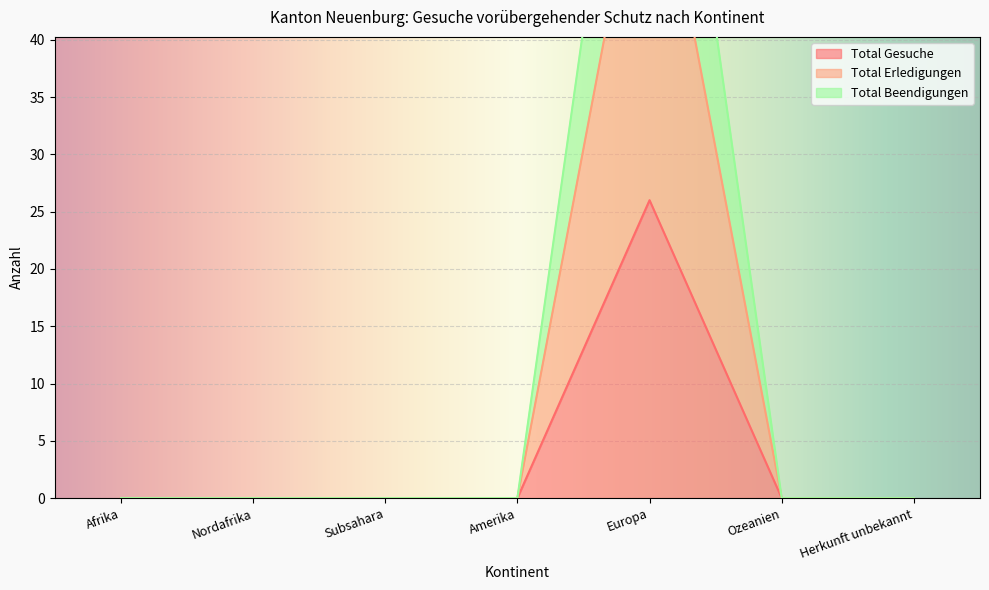

List the series in order of their peak value, highest first.

Total Erledigungen, Total Beendigungen, Total Gesuche